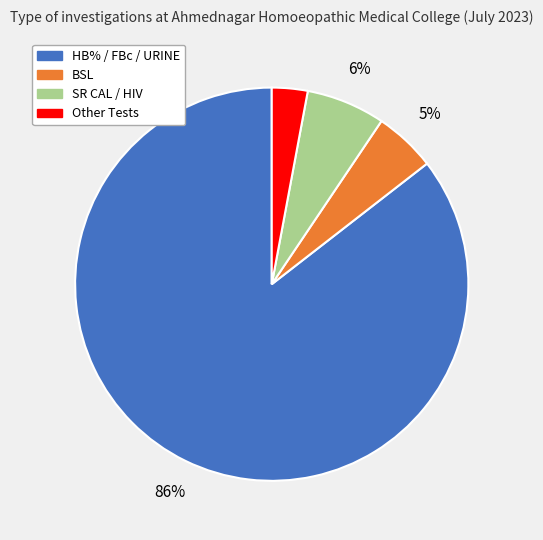

To the nearest percent, what is the average slice percentage?

25%